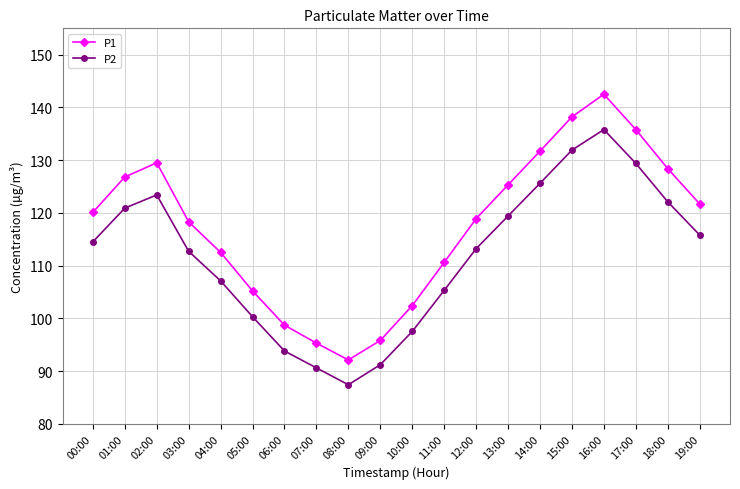

Which series has the largest range (max minus min)?

P1